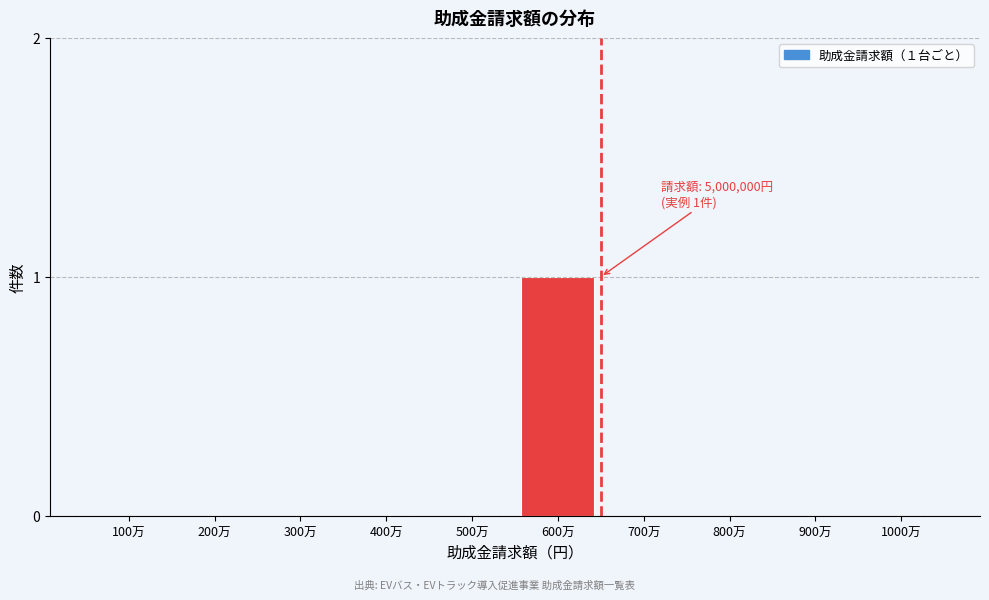

Reading right to left, list all the values displayed in this chart.

1000万=0	900万=0	800万=0	700万=0	600万=1	500万=0	400万=0	300万=0	200万=0	100万=0